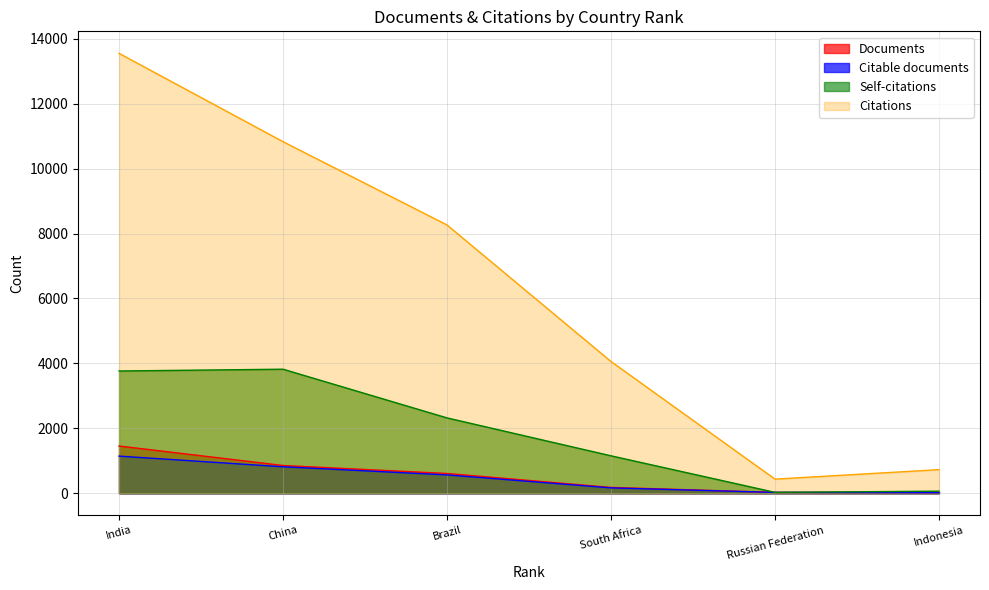

True or false: Documents and Citations intersect in this chart.

False